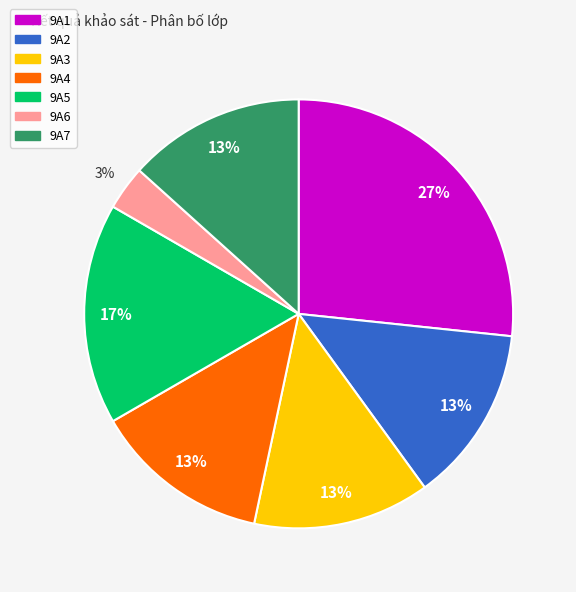

Is there a majority slice in this chart?

No